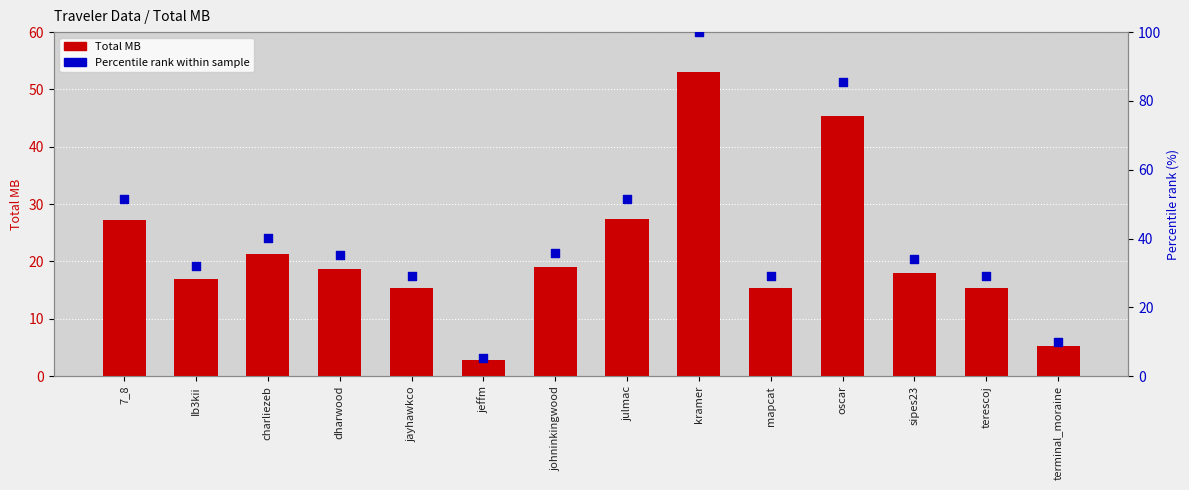

Which series has the largest Y range (max minus min)?

Percentile rank within sample